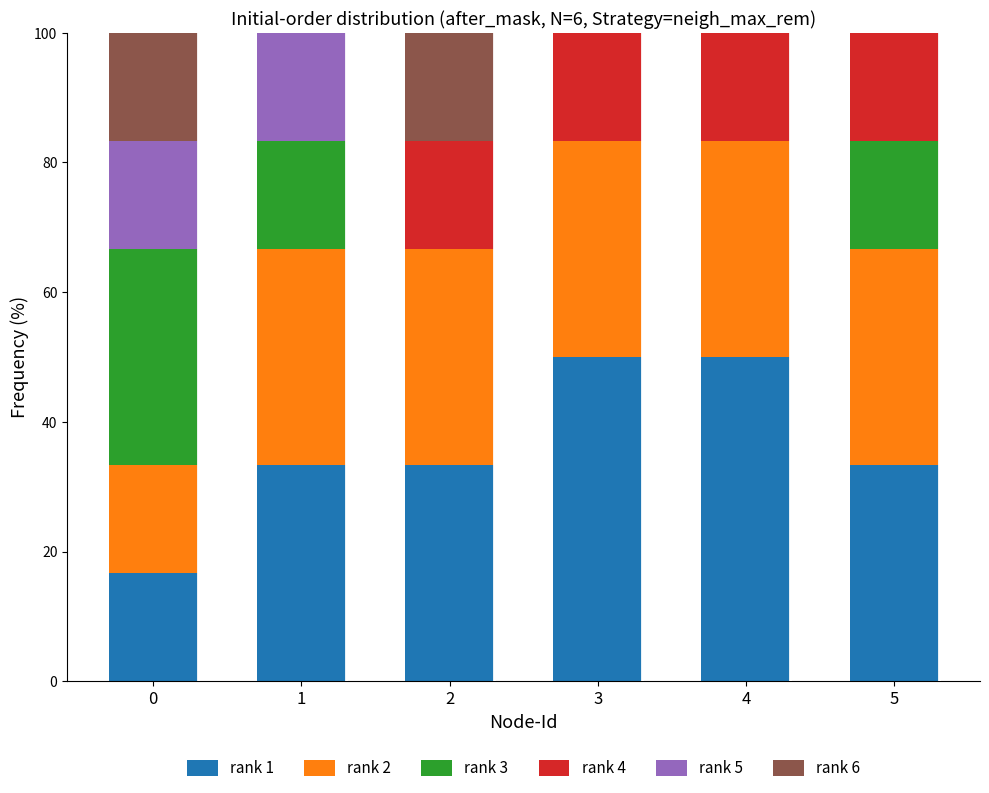

True or false: rank 1 has a value of 87.0 at 3.

False